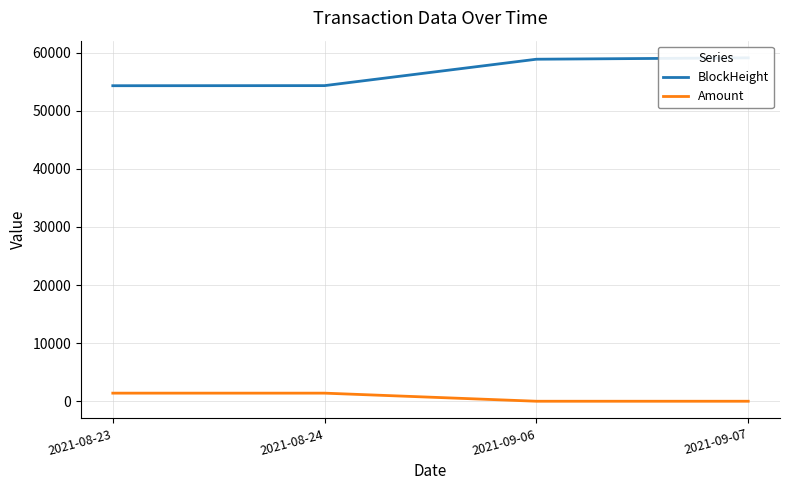

True or false: Amount and BlockHeight cross at least once.

False